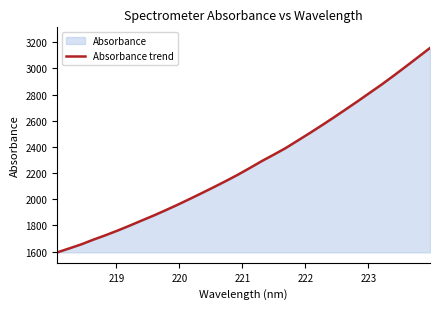

What is the difference between the maximum and minimum values?

1562.0